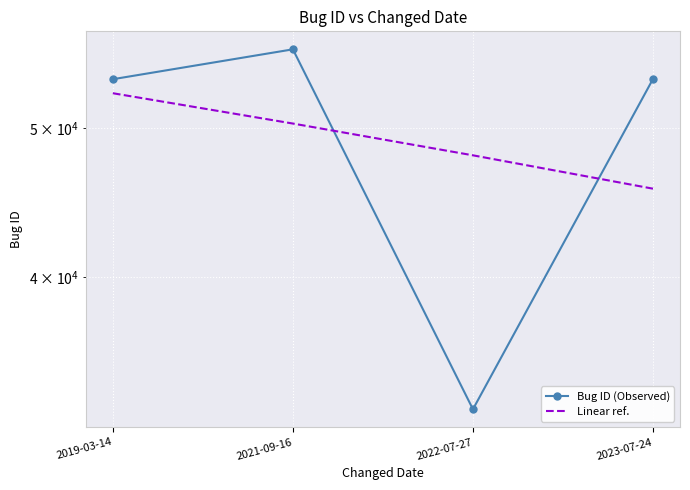

List the labels in order of Bug ID (Observed) value, smallest first.

2022-07-27, 2019-03-14, 2023-07-24, 2021-09-16